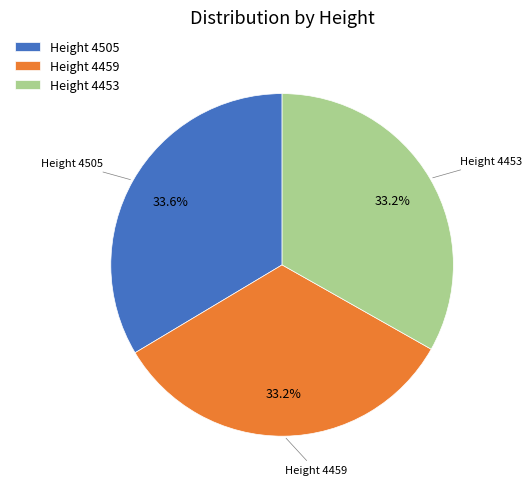

What percentage do Height 4459 and Height 4453 together represent?

66.4%